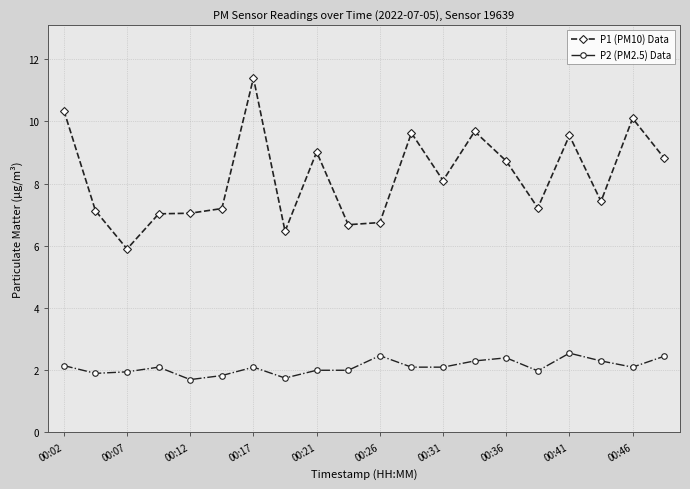

What is the value of the P1 (PM10) Data point at the 9th from the left?

9.0